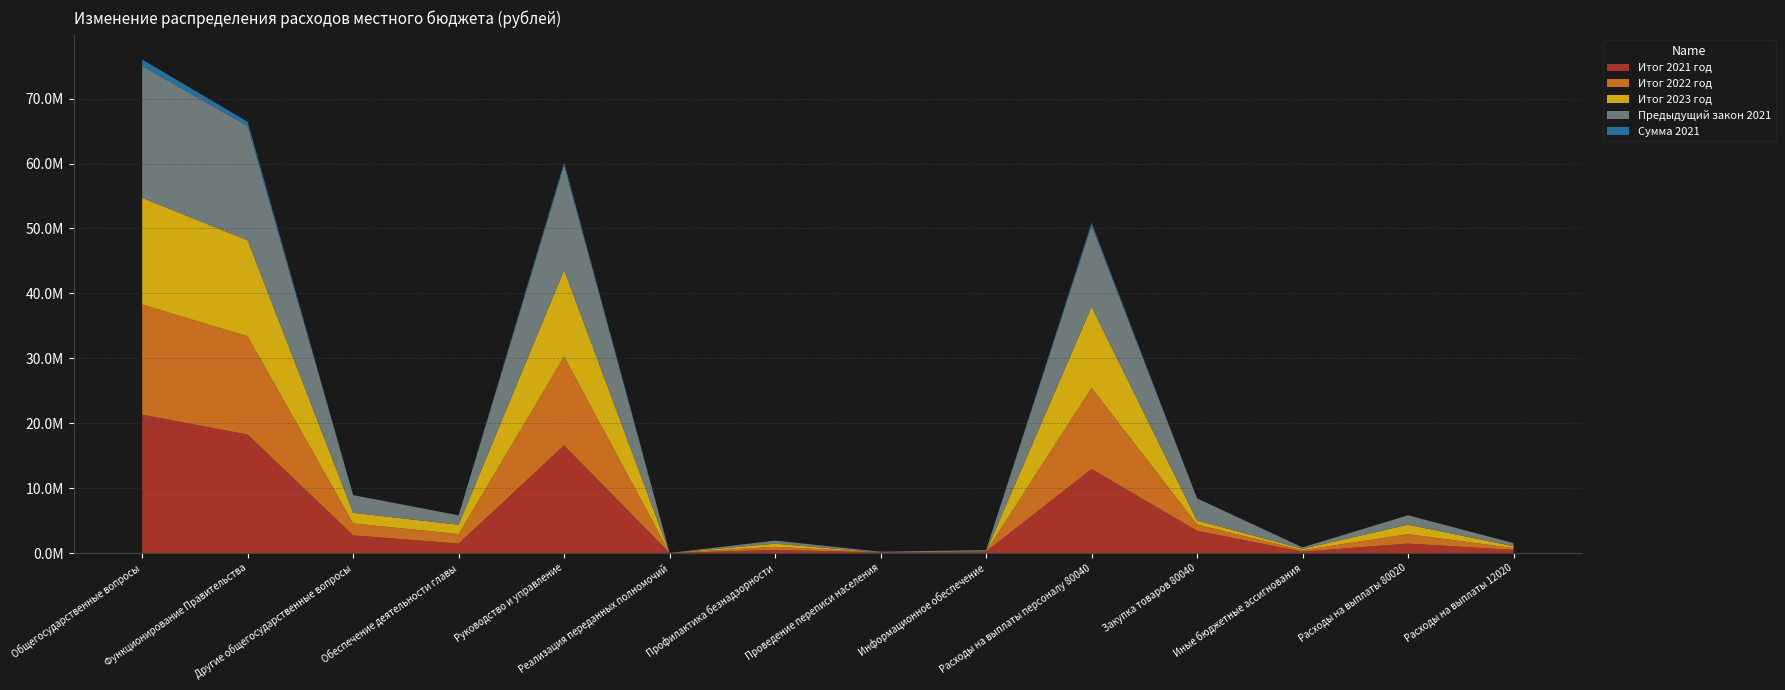

Reading right to left, extract all data points from this chart.

Итог 2021 год: Расходы на выплаты 12020=478368.0	Расходы на выплаты 80020=1454200.0	Иные бюджетные ассигнования=214050.5	Закупка товаров 80040=3431406.3	Расходы на выплаты персоналу 80040=12938059.0	Информационное обеспечение=227318.5	Проведение переписи населения=100614.0	Профилактика безнадзорности=478368.0	Реализация переданных полномочий=3000.0	Руководство и управление=16583515.7	Обеспечение деятельности главы=1454200.0	Другие общегосударственные вопросы=2727875.5	Функционирование Правительства=18247854.7	Общегосударственные вопросы=21317254.1
Итог 2022 год: Расходы на выплаты 12020=287270.9	Расходы на выплаты 80020=1454200.0	Иные бюджетные ассигнования=220000.0	Закупка товаров 80040=955897.0	Расходы на выплаты персоналу 80040=12504004.0	Информационное обеспечение=0.0	Проведение переписи населения=0.0	Профилактика безнадзорности=478368.0	Реализация переданных полномочий=3000.0	Руководство и управление=13679901.0	Обеспечение деятельности главы=1454200.0	Другие общегосударственные вопросы=1830818.0	Функционирование Правительства=15137101.0	Общегосударственные вопросы=16967919.0
Итог 2023 год: Расходы на выплаты 12020=287270.9	Расходы на выплаты 80020=1454200.0	Иные бюджетные ассигнования=220000.0	Закупка товаров 80040=613712.0	Расходы на выплаты персоналу 80040=12504004.0	Информационное обеспечение=0.0	Проведение переписи населения=0.0	Профилактика безнадзорности=478368.0	Реализация переданных полномочий=3000.0	Руководство и управление=13337716.0	Обеспечение деятельности главы=1454200.0	Другие общегосударственные вопросы=1636536.0	Функционирование Правительства=14794916.0	Общегосударственные вопросы=16431452.0
Предыдущий закон 2021: Расходы на выплаты 12020=478368.0	Расходы на выплаты 80020=1454200.0	Иные бюджетные ассигнования=214050.5	Закупка товаров 80040=3419765.3	Расходы на выплаты персоналу 80040=12504004.0	Информационное обеспечение=227318.5	Проведение переписи населения=100614.0	Профилактика безнадзорности=478368.0	Реализация переданных полномочий=3000.0	Руководство и управление=16137819.7	Обеспечение деятельности главы=1454200.0	Другие общегосударственные вопросы=2727875.5	Функционирование Правительства=17595019.7	Общегосударственные вопросы=20322895.2
Сумма 2021: Расходы на выплаты 12020=0.0	Расходы на выплаты 80020=0.0	Иные бюджетные ассигнования=0.0	Закупка товаров 80040=11641.0	Расходы на выплаты персоналу 80040=434055.0	Информационное обеспечение=0.0	Проведение переписи населения=0.0	Профилактика безнадзорности=0.0	Реализация переданных полномочий=0.0	Руководство и управление=445696.0	Обеспечение деятельности главы=0.0	Другие общегосударственные вопросы=0.0	Функционирование Правительства=652835.0	Общегосударственные вопросы=994358.9